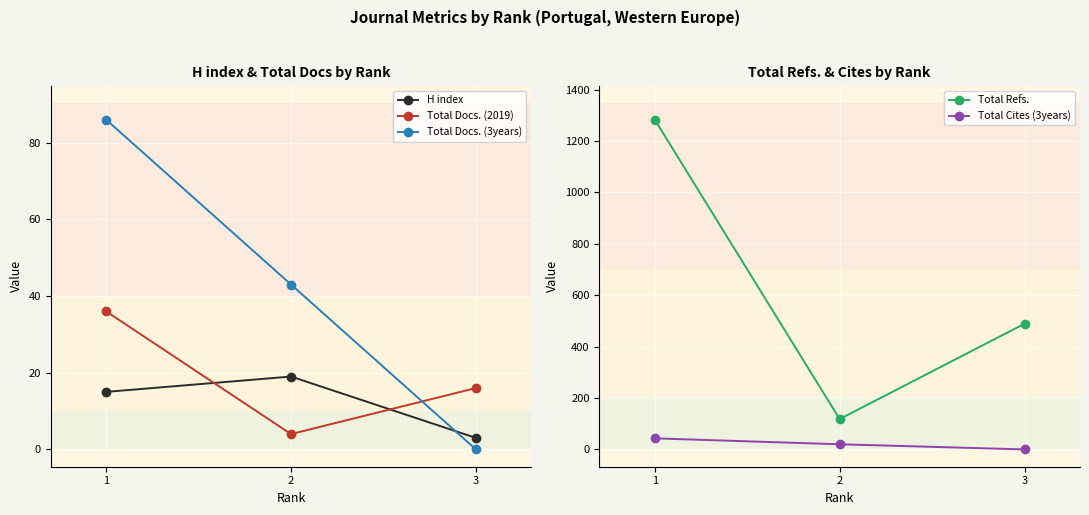

Reading left to right, what are all the values shown in this chart?

H index: 1=15	2=19	3=3
Total Docs. (2019): 1=36	2=4	3=16
Total Docs. (3years): 1=86	2=43	3=0
Total Refs.: 1=1283	2=118	3=489
Total Cites (3years): 1=43	2=20	3=0